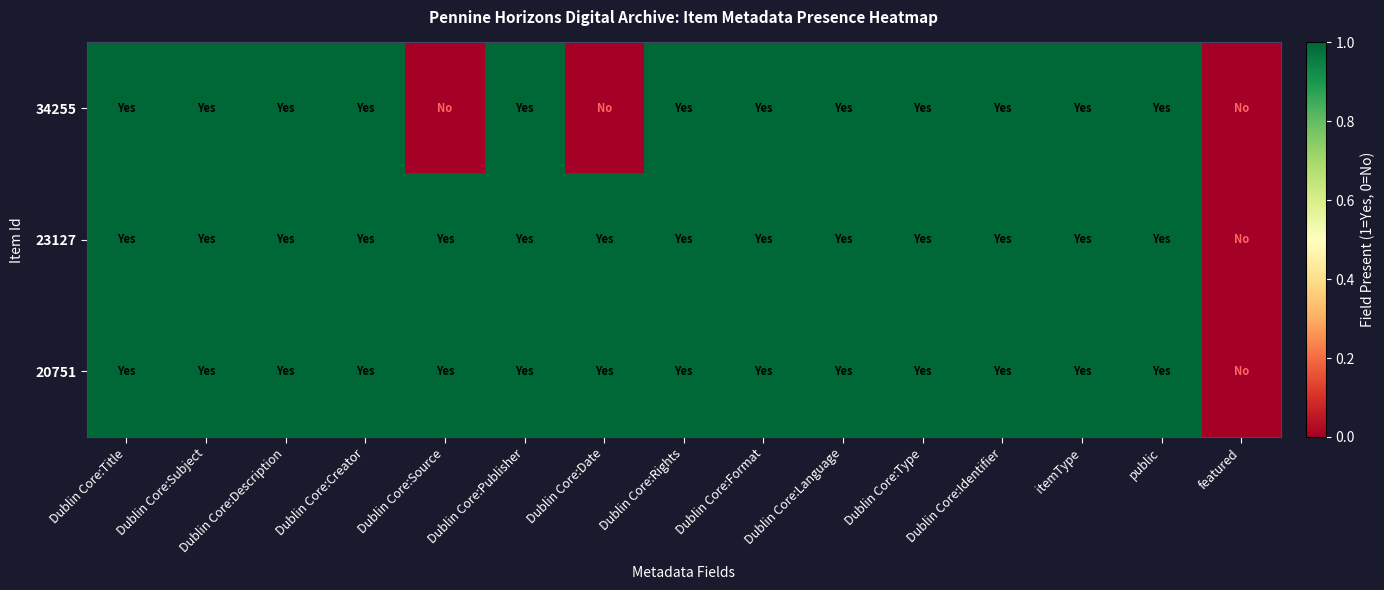

What is the total value across all series at Dublin Core:Source?

2